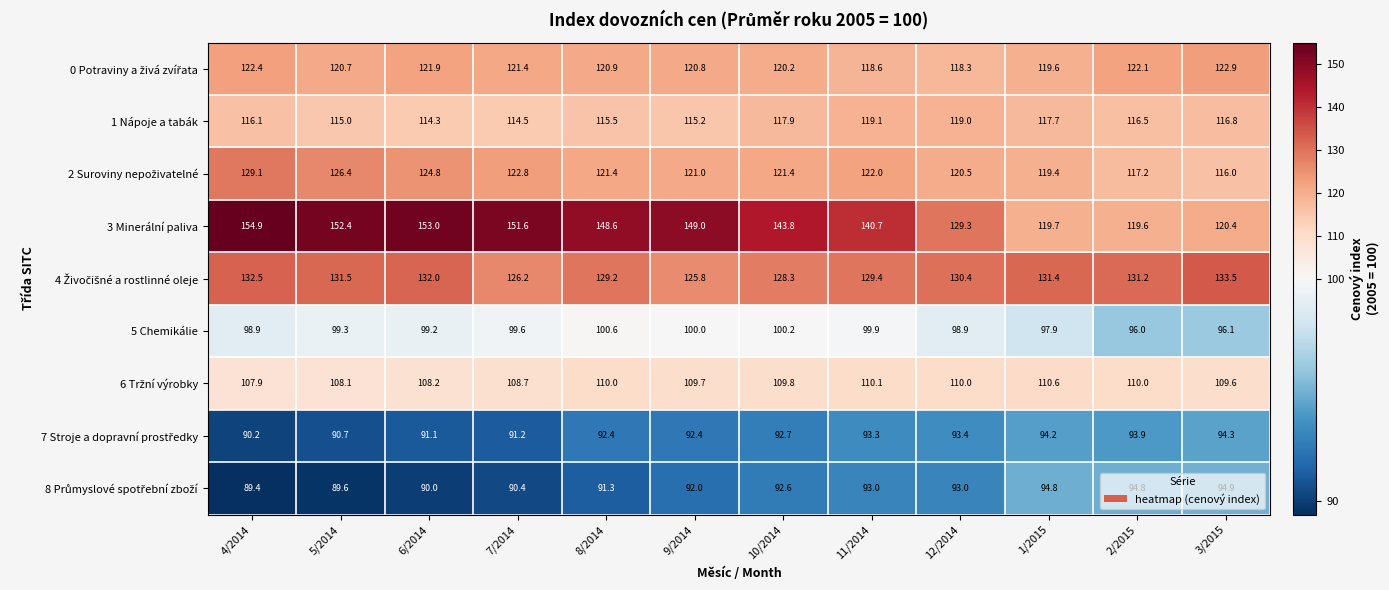

At which category does the chart reach its minimum across all series?

4/2014